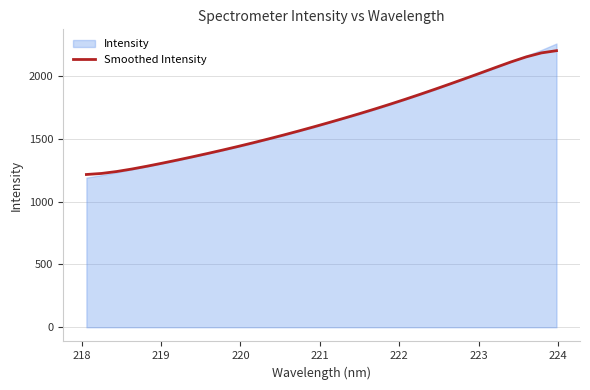

What is the smallest value displayed?

1215.7